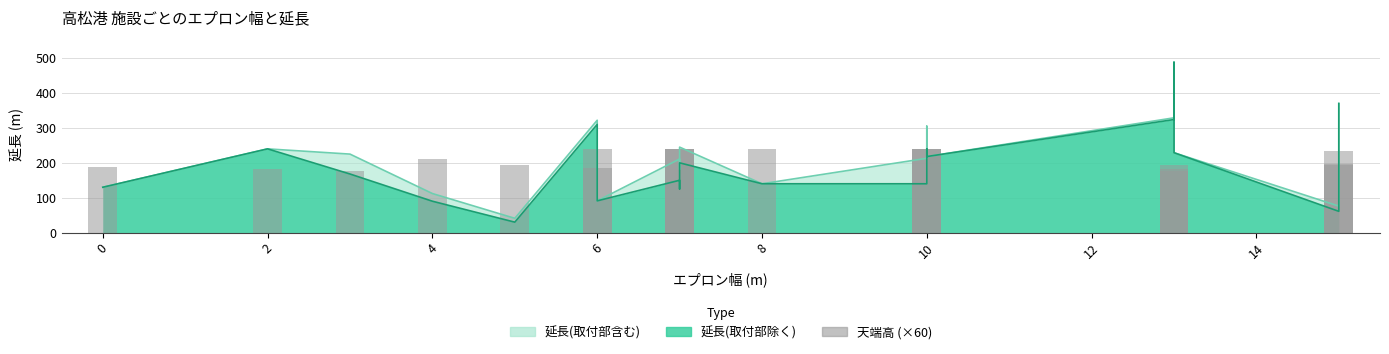

What is the value of the 9th bar from the left?

240.0